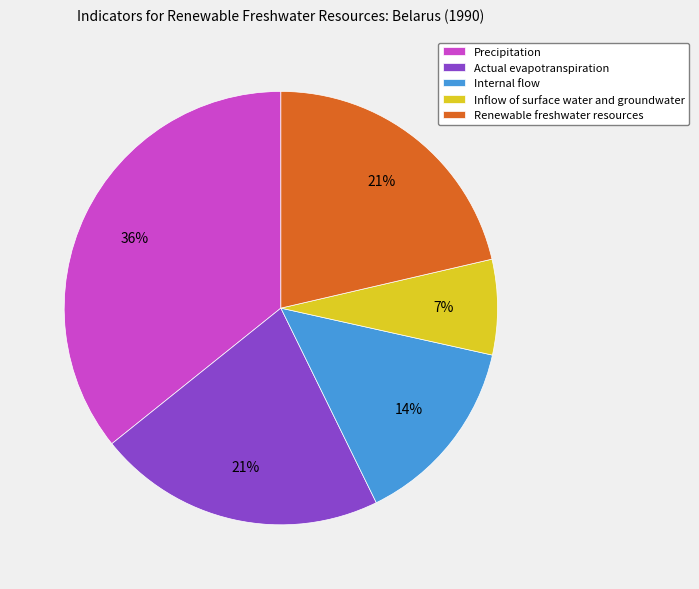

Is there a majority slice in this chart?

No